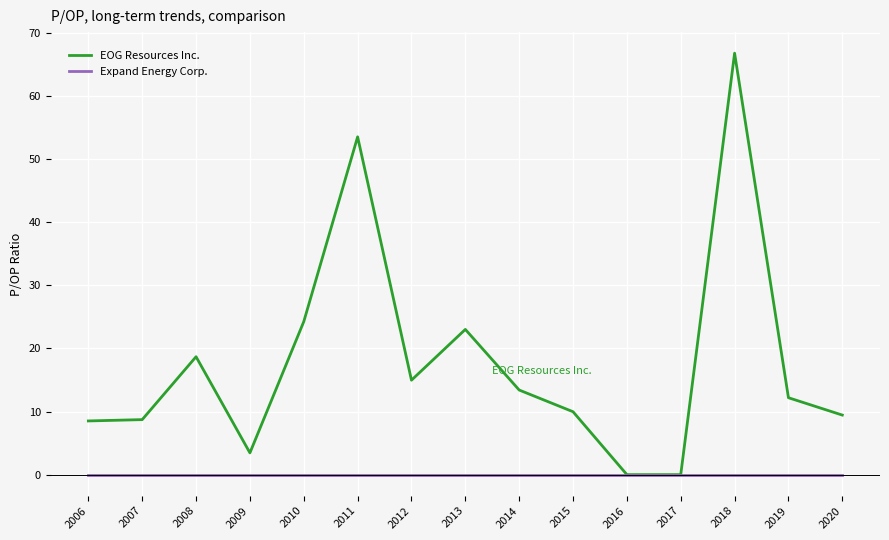

What are all the series names shown in the legend?

EOG Resources Inc., Expand Energy Corp.